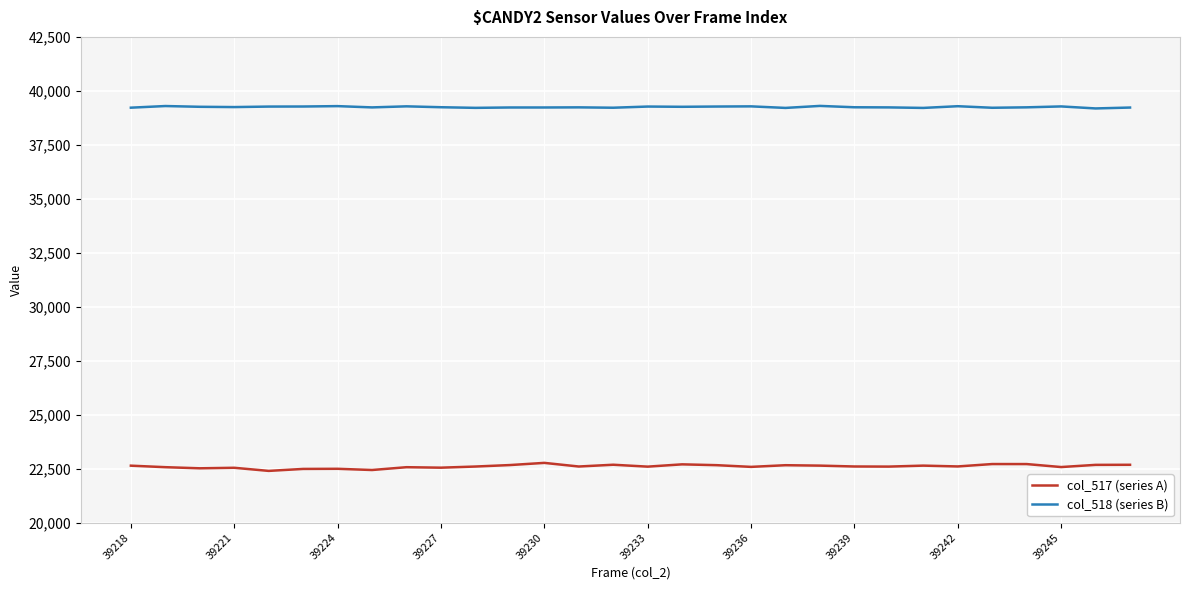

Which series has the largest range (max minus min)?

col_517 (series A)